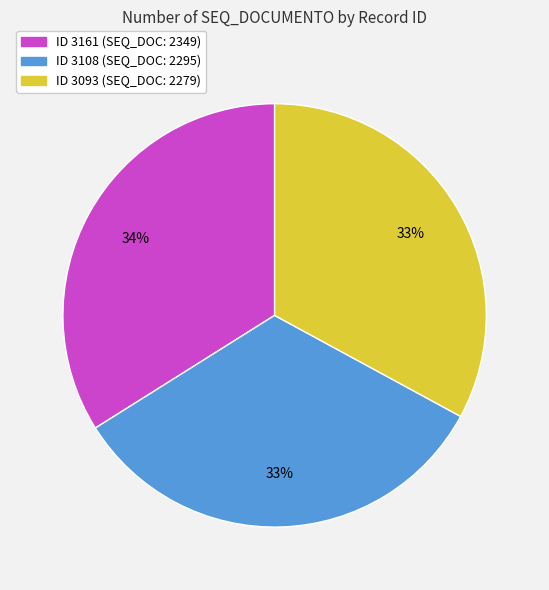

Is there any slice that represents more than half of the pie?

No